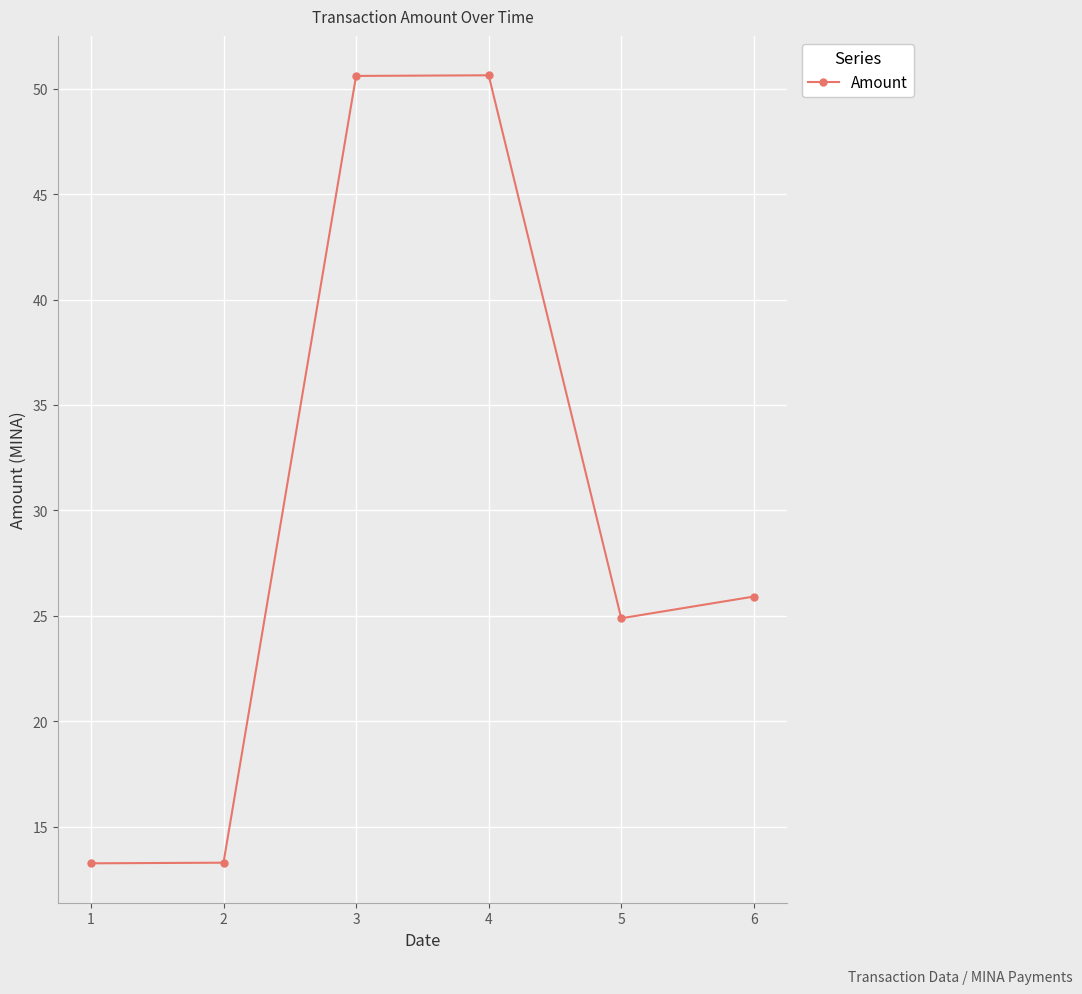

The value at 1 is 17.9. True or false?

False